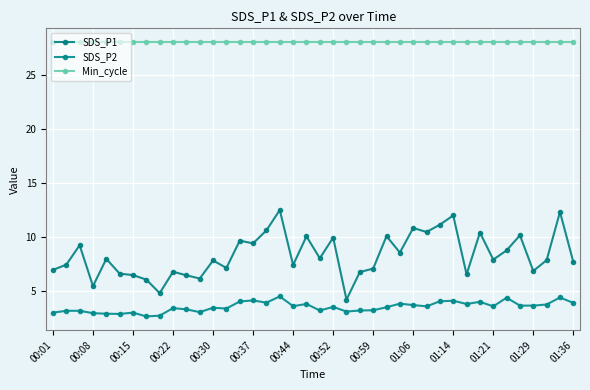

Reading left to right, extract all data points from this chart.

SDS_P1: 7.0	7.4	9.2	5.5	8.0	6.6	6.5	6.0	4.8	6.8	6.5	6.2	7.8	7.1	9.7	9.4	10.6	12.5	7.4	10.1	8.0	9.9	4.2	6.8	7.1	10.1	8.6	10.8	10.4	11.1	12.0	6.5	10.4	7.9	8.8	10.2	6.8	7.8	12.3	7.7
SDS_P2: 3.0	3.2	3.2	3.0	2.9	2.9	3.0	2.6	2.7	3.4	3.3	3.0	3.5	3.4	4.0	4.1	3.9	4.5	3.6	3.8	3.2	3.5	3.1	3.2	3.2	3.5	3.8	3.7	3.6	4.0	4.1	3.8	4.0	3.6	4.4	3.6	3.6	3.8	4.4	3.9
Min_cycle: 28.0	28.0	28.0	28.0	28.0	28.0	28.0	28.0	28.0	28.0	28.0	28.0	28.0	28.0	28.0	28.0	28.0	28.0	28.0	28.0	28.0	28.0	28.0	28.0	28.0	28.0	28.0	28.0	28.0	28.0	28.0	28.0	28.0	28.0	28.0	28.0	28.0	28.0	28.0	28.0